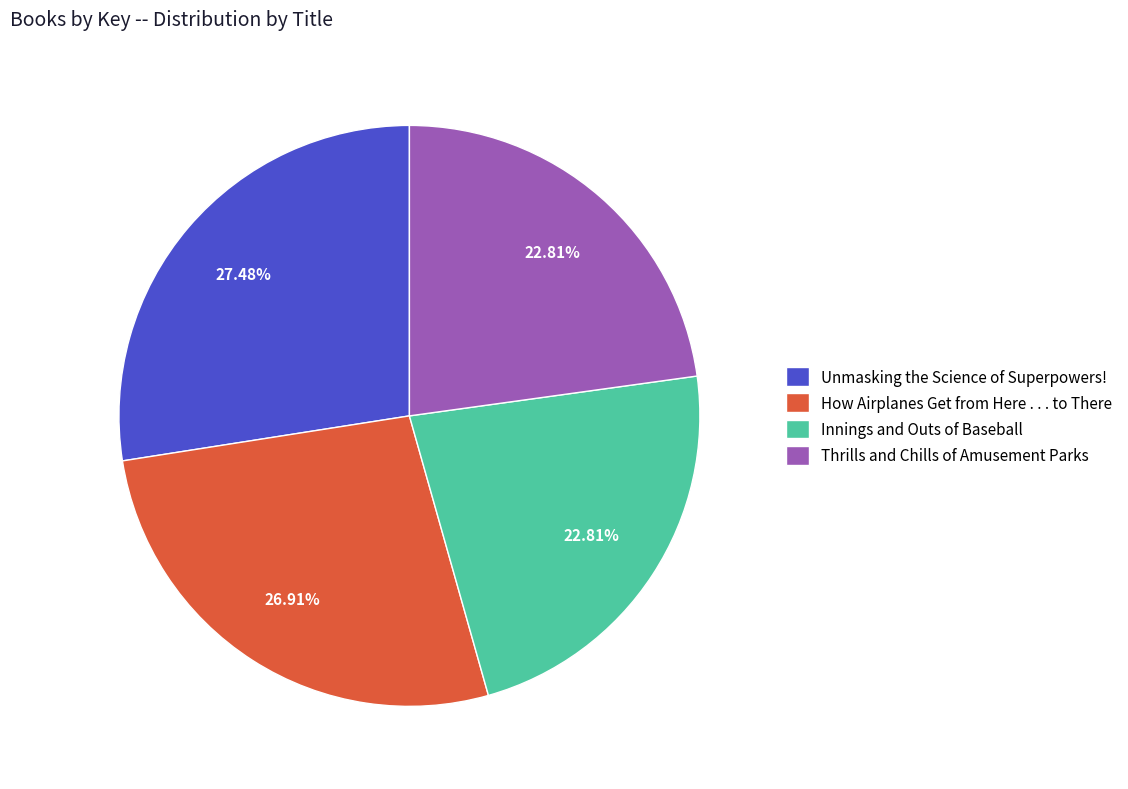

Count the number of slices in the pie.

4